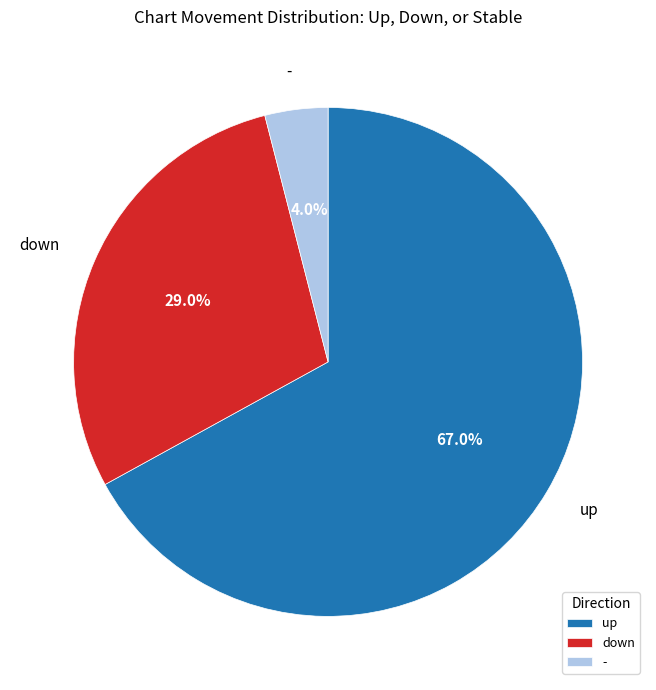

To the nearest percent, what is the difference between the largest and smallest slice percentages?

63%